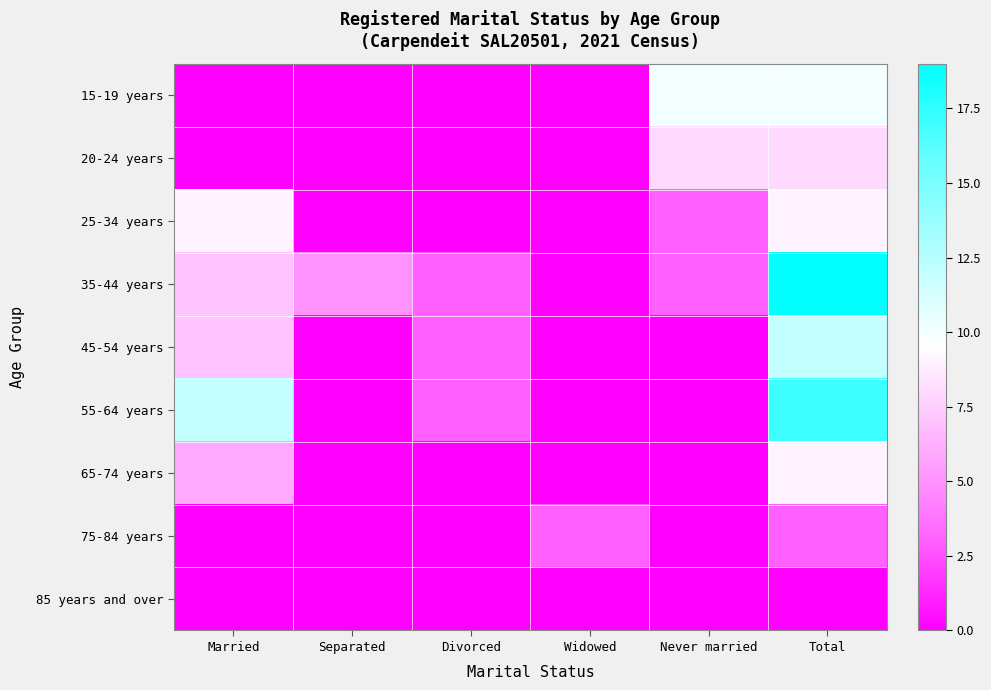

At Widowed, list the series in order from largest to smallest.

75-84 years, 15-19 years, 20-24 years, 25-34 years, 35-44 years, 45-54 years, 55-64 years, 65-74 years, 85 years and over